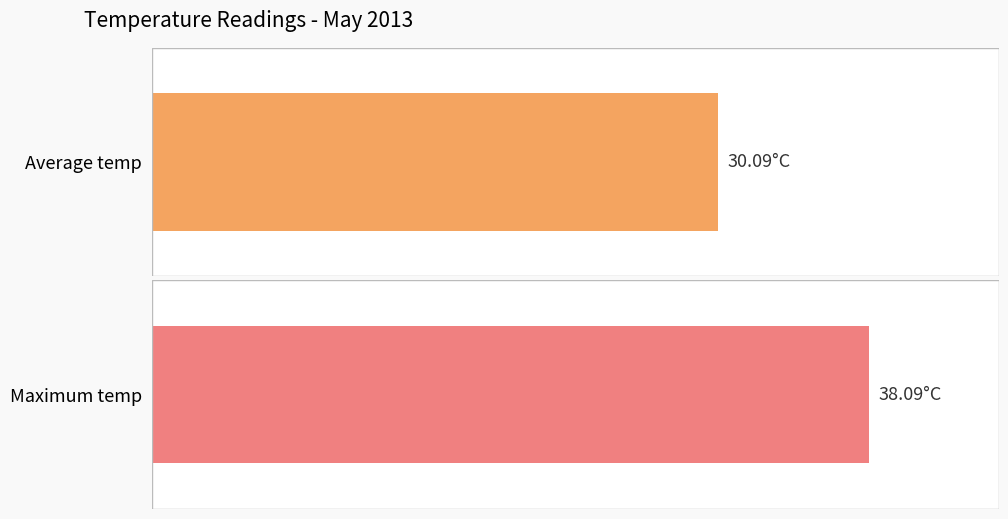

Which series has the largest total across all categories?

Maximum temp